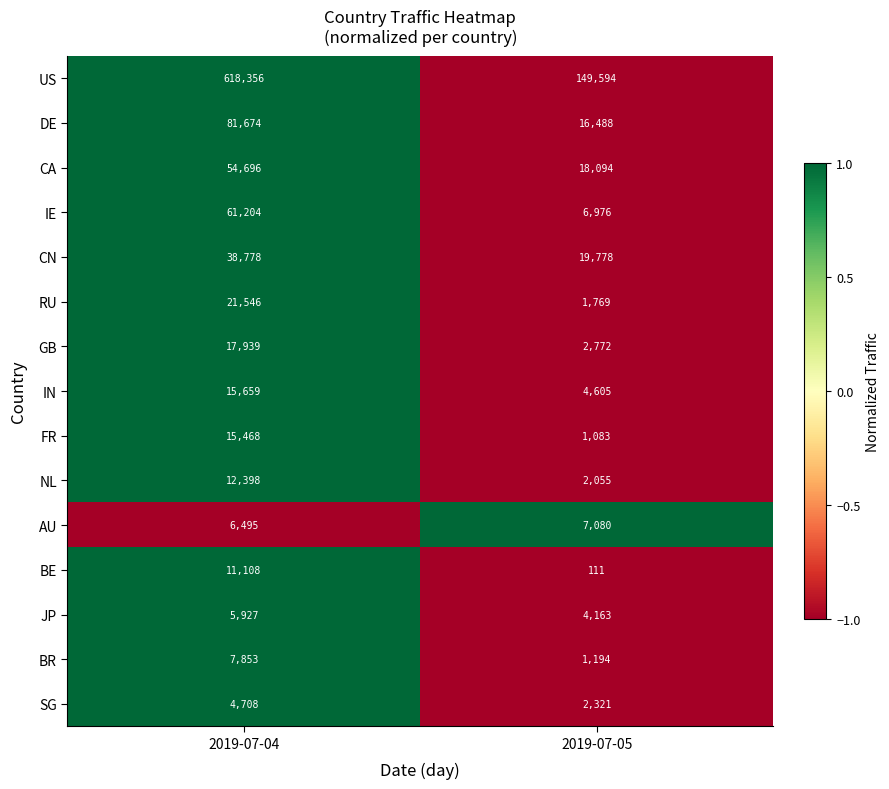

Reading left to right, extract all data points from this chart.

US: 2019-07-04=618356	2019-07-05=149594
DE: 2019-07-04=81674	2019-07-05=16488
CA: 2019-07-04=54696	2019-07-05=18094
IE: 2019-07-04=61204	2019-07-05=6976
CN: 2019-07-04=38778	2019-07-05=19778
RU: 2019-07-04=21546	2019-07-05=1769
GB: 2019-07-04=17939	2019-07-05=2772
IN: 2019-07-04=15659	2019-07-05=4605
FR: 2019-07-04=15468	2019-07-05=1083
NL: 2019-07-04=12398	2019-07-05=2055
AU: 2019-07-04=6495	2019-07-05=7080
BE: 2019-07-04=11108	2019-07-05=111
JP: 2019-07-04=5927	2019-07-05=4163
BR: 2019-07-04=7853	2019-07-05=1194
SG: 2019-07-04=4708	2019-07-05=2321